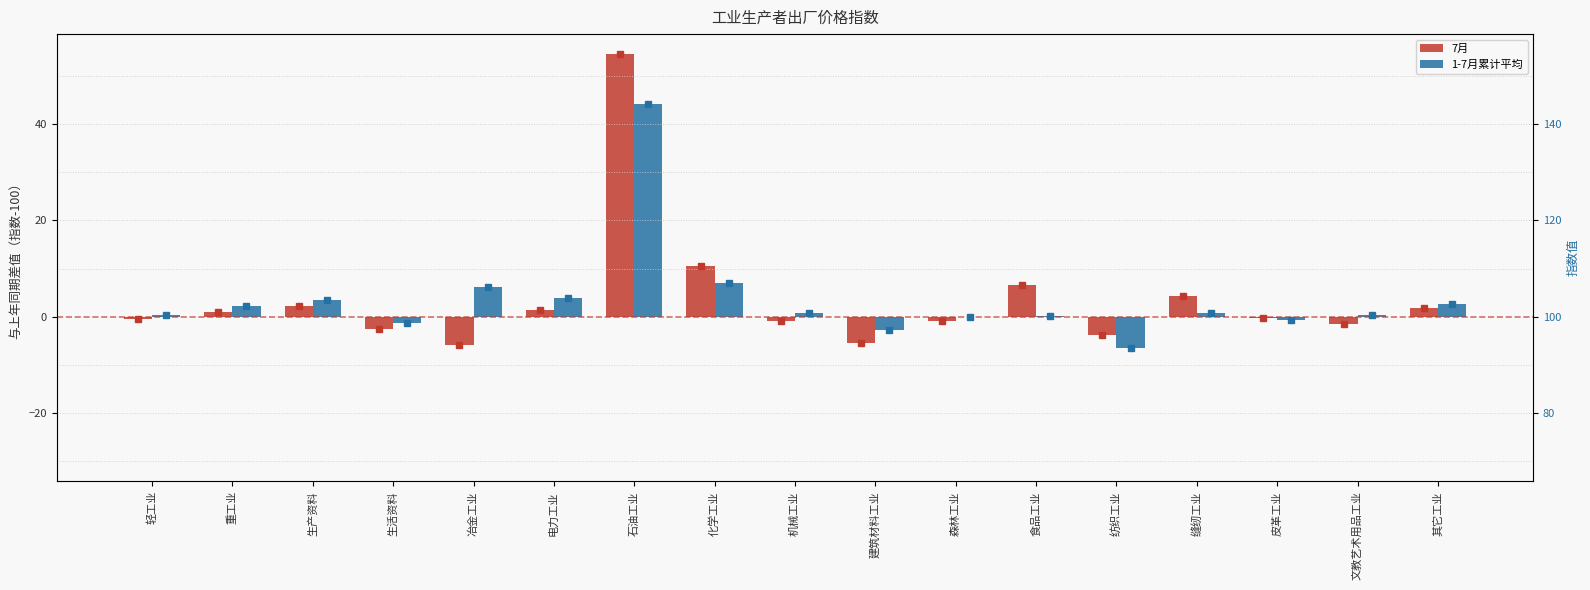

Are the bars grouped side by side (vs. stacked)?

Yes